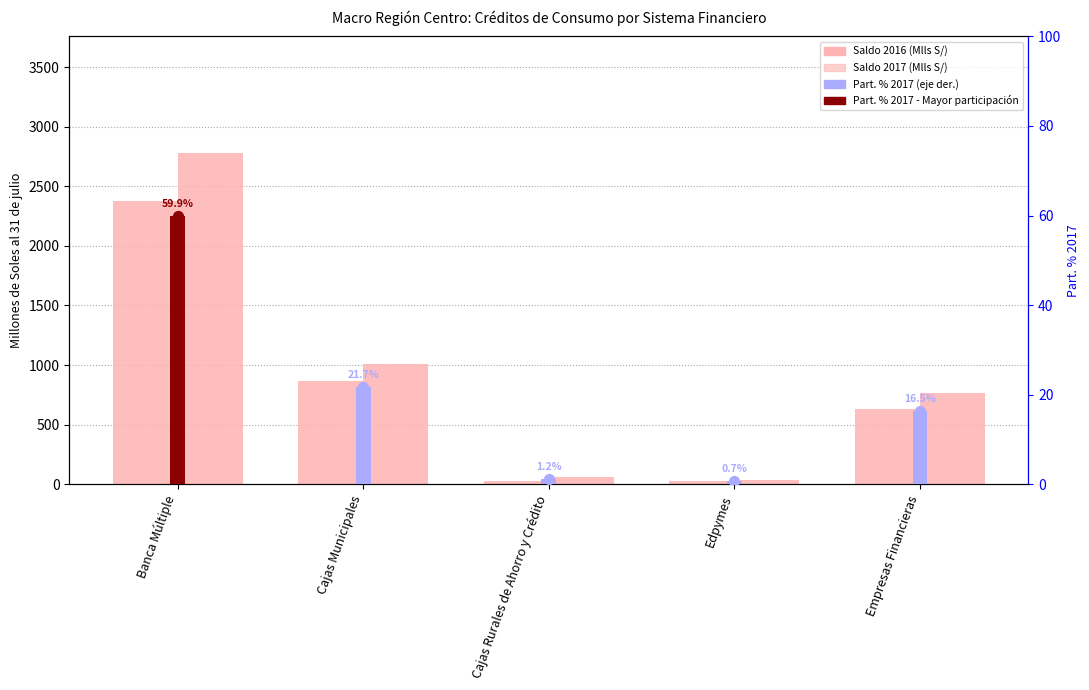

What is the total value across all series at Cajas Municipales?

1872.4